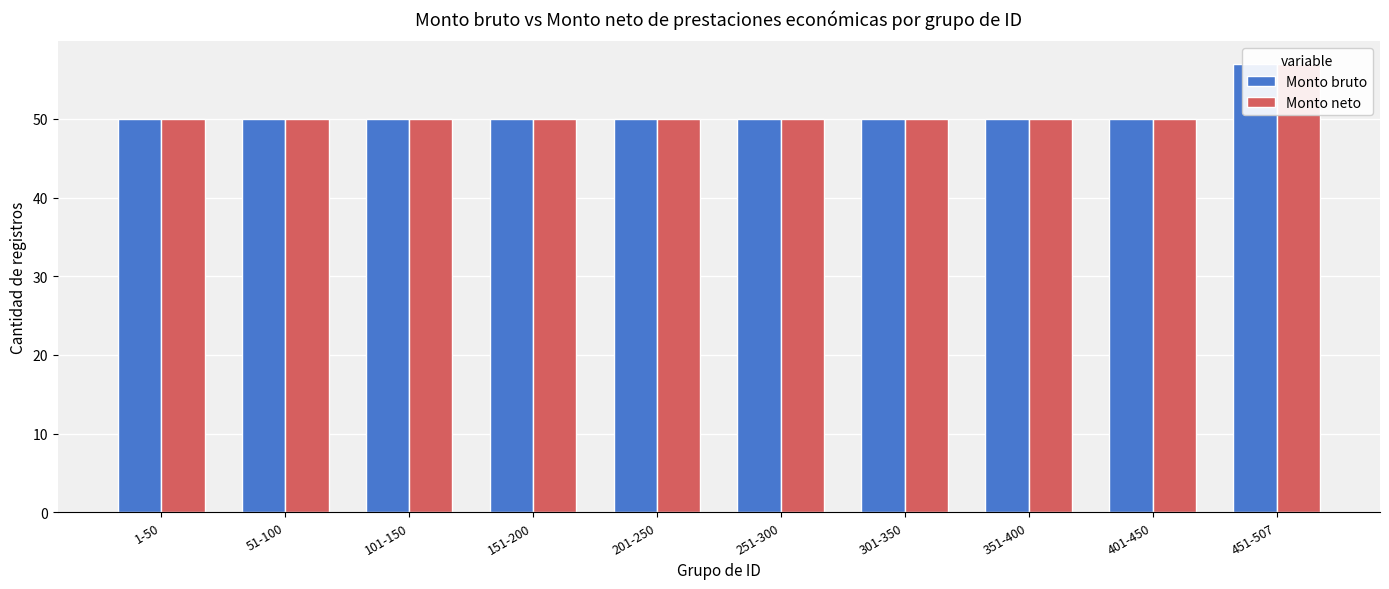

What are all the series names shown in the legend?

Monto bruto, Monto neto